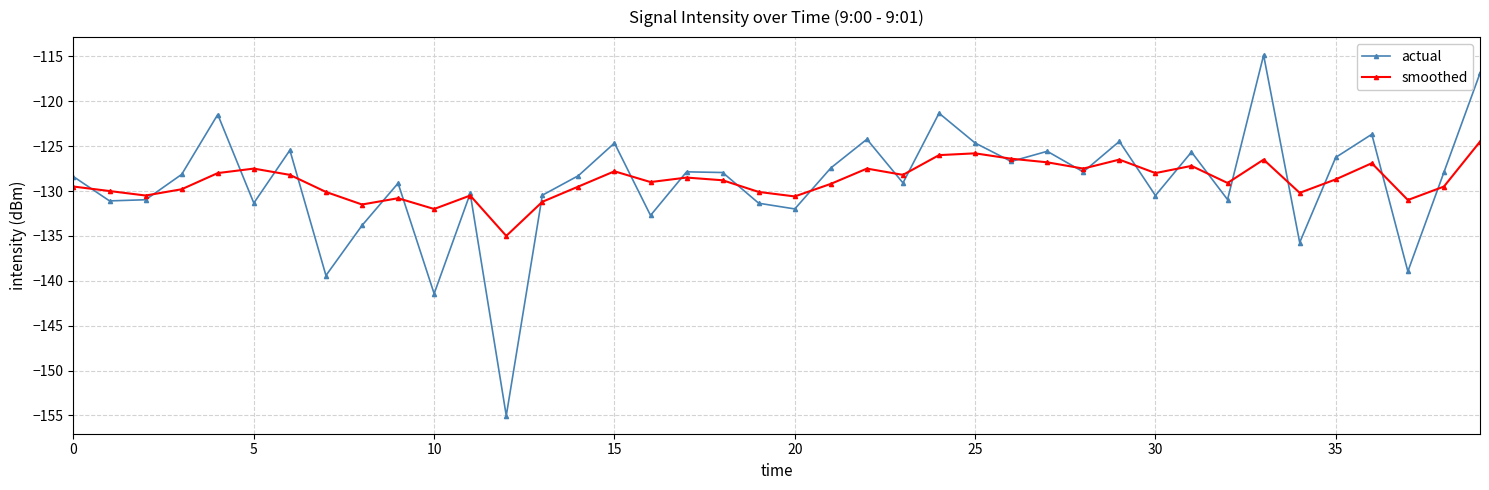

Which series has the widest spread of values?

actual